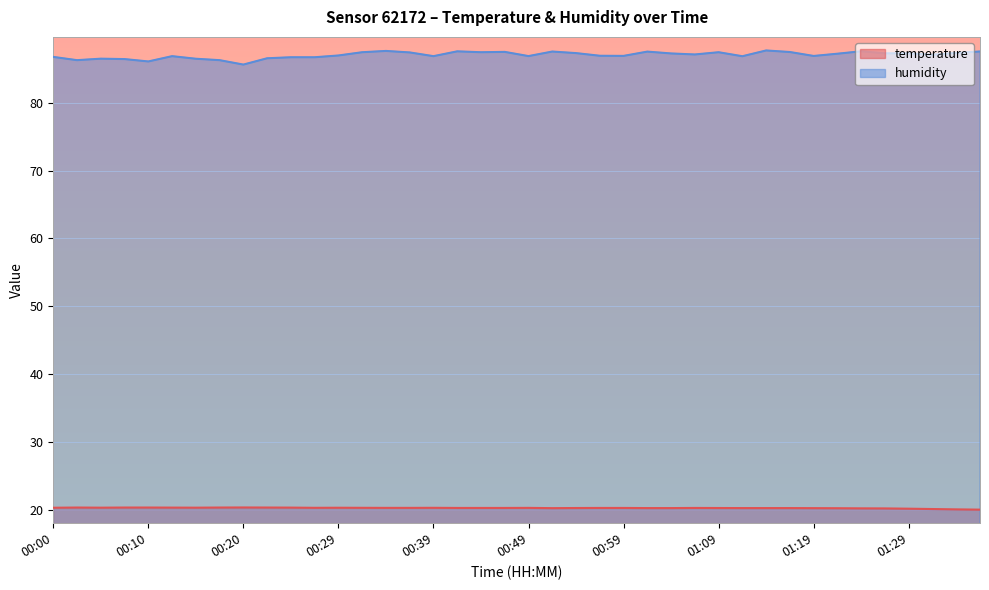

How many lines are shown in the chart?

2